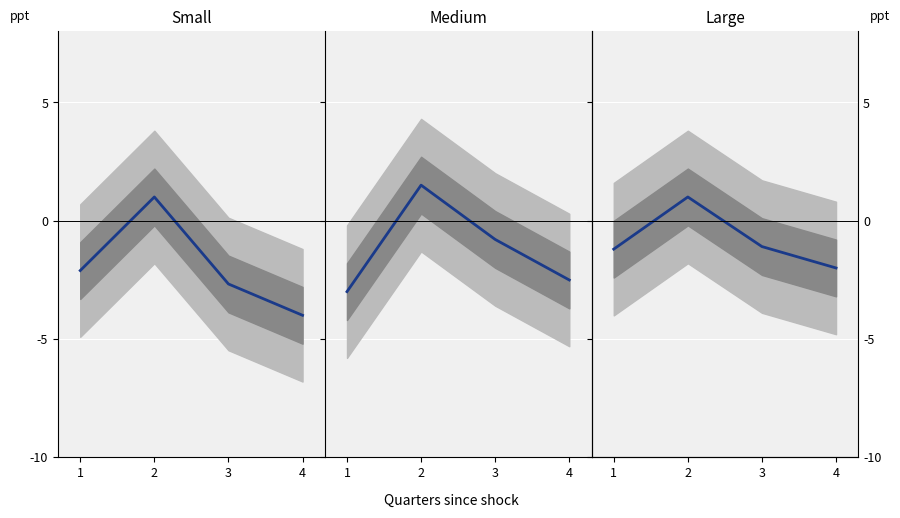

What is the difference between the highest and lowest values at 1?

1.8